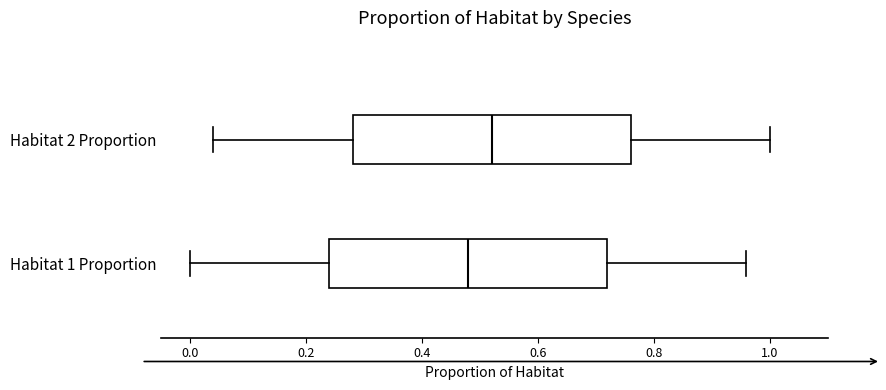

Which box's median line is the furthest to the left?

Habitat 1 Proportion